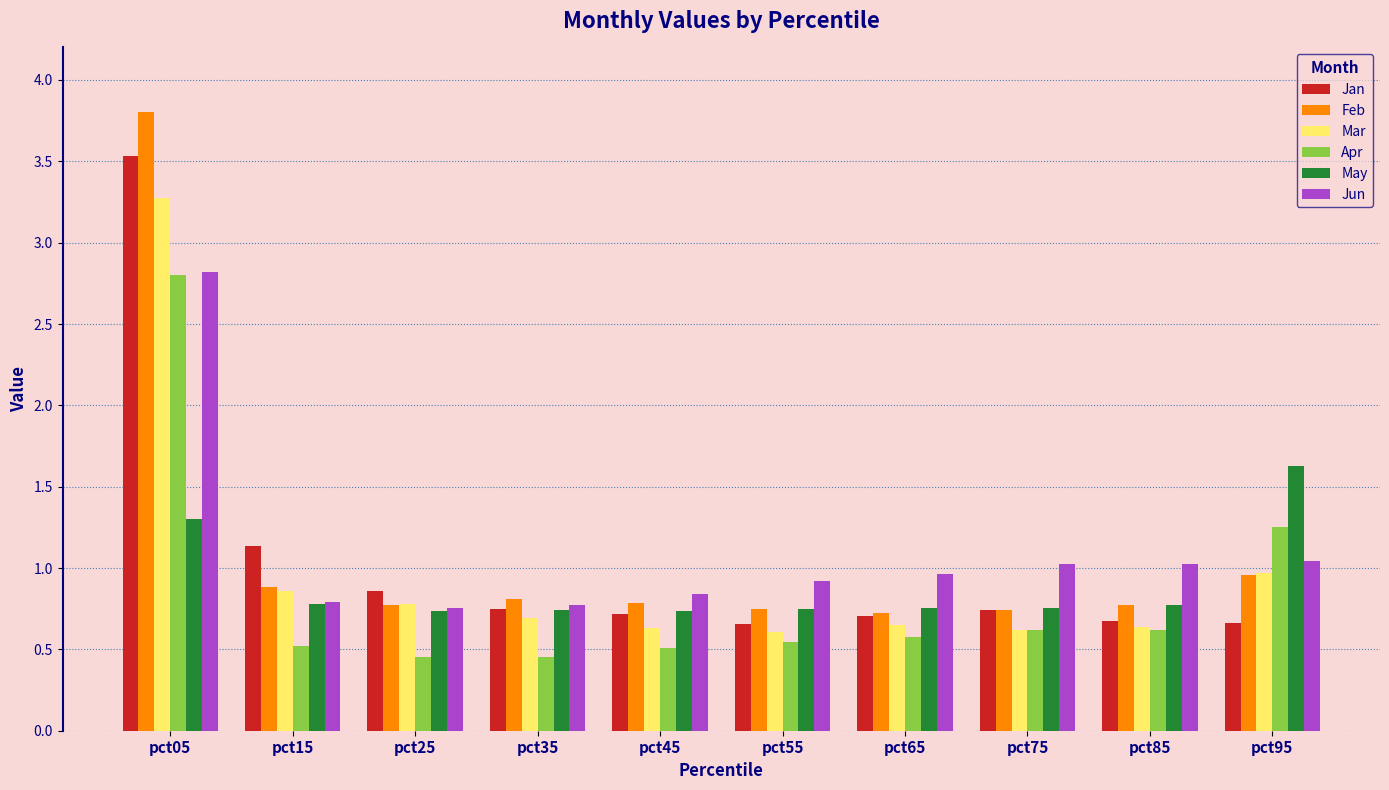

How many bars are there in total?

60